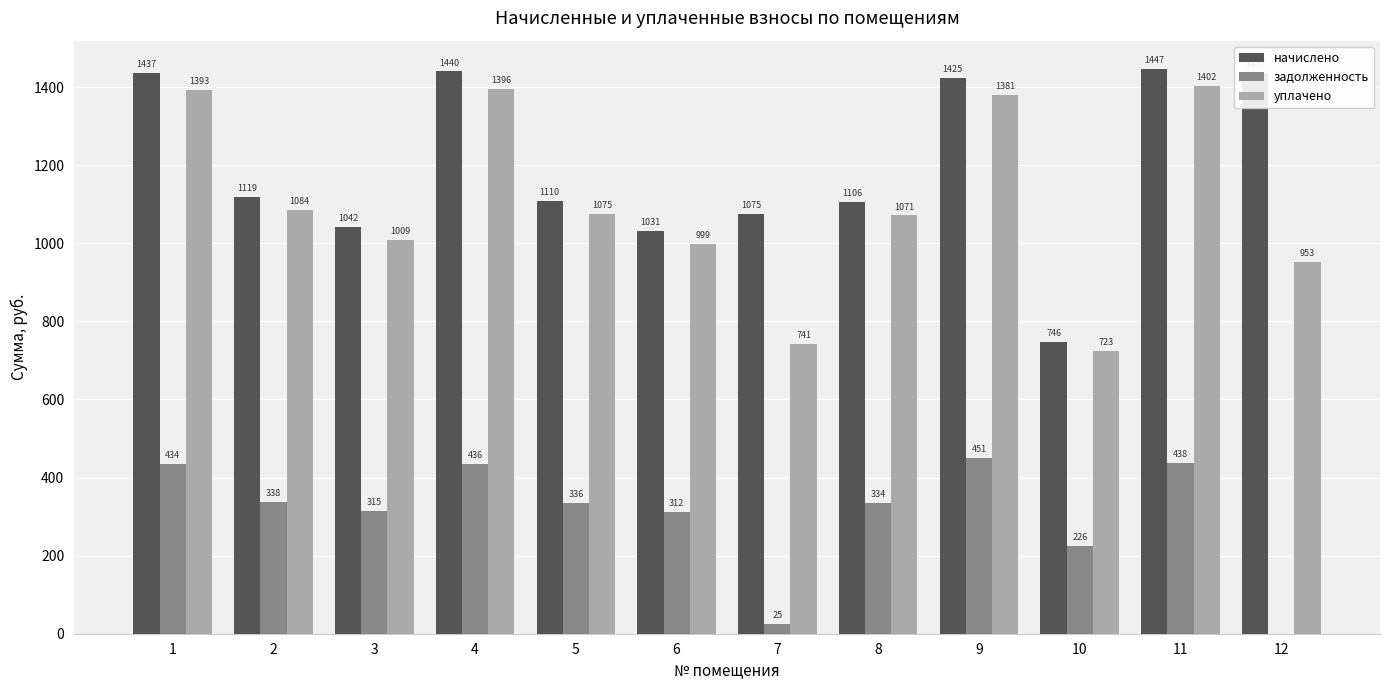

True or false: начислено has a value of 637.3 at 12.

False